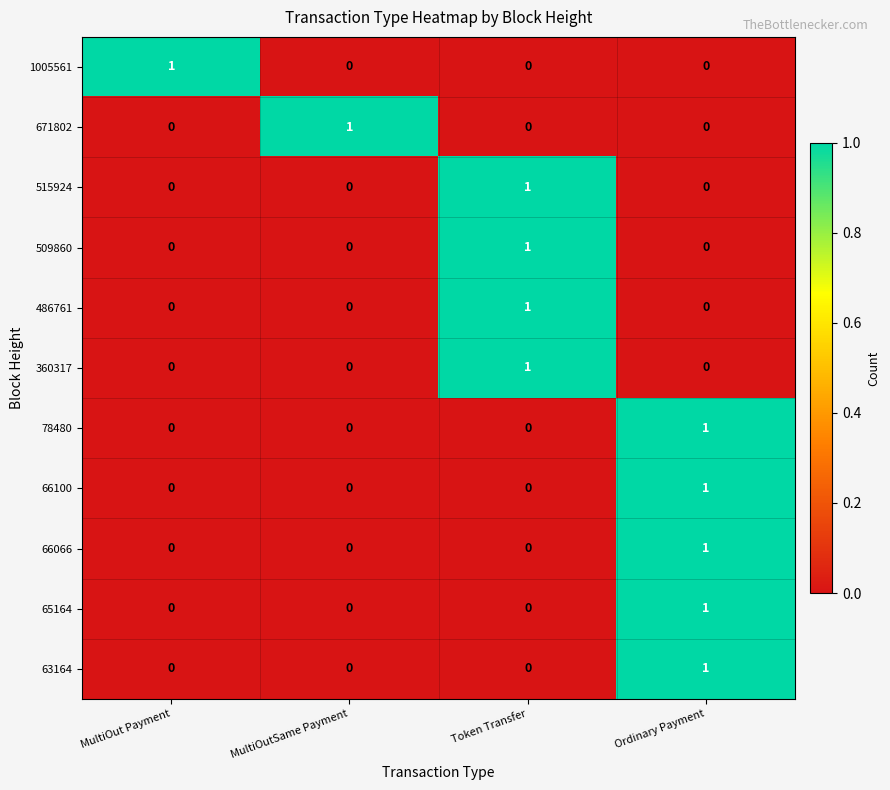

Count the 65164 values in the range 0 to 1.

4